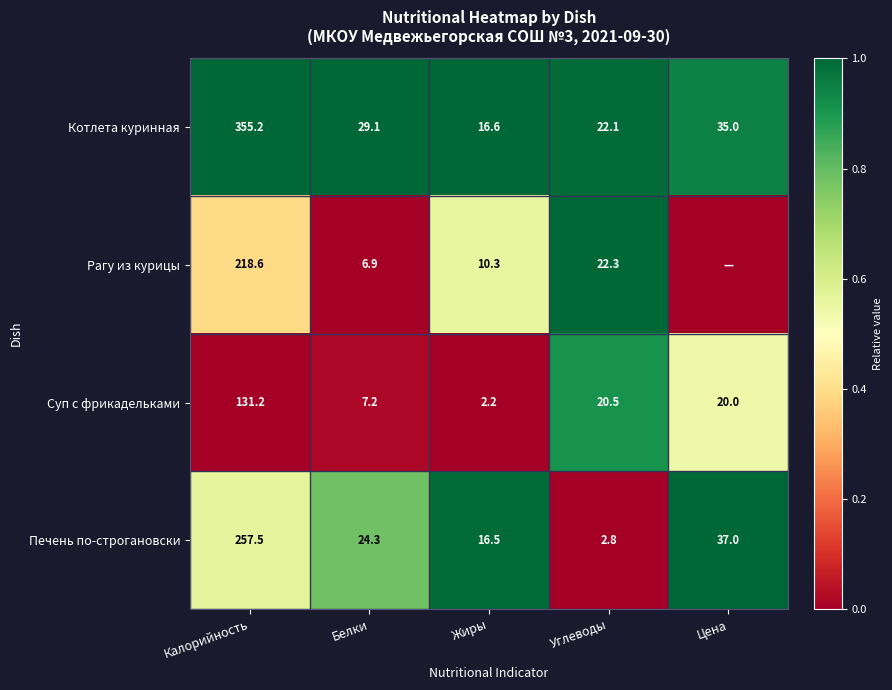

Is the value of Суп с фрикадельками at Жиры greater than the value of Печень по-строгановски at Жиры?

No